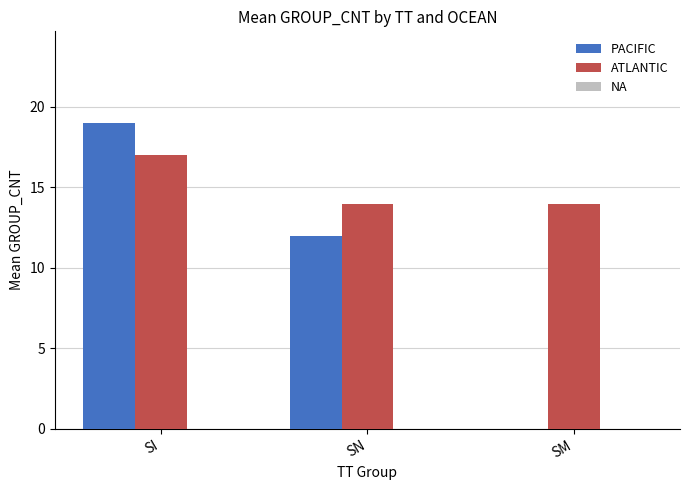

Is the value of PACIFIC at SI greater than the value of ATLANTIC at SM?

Yes